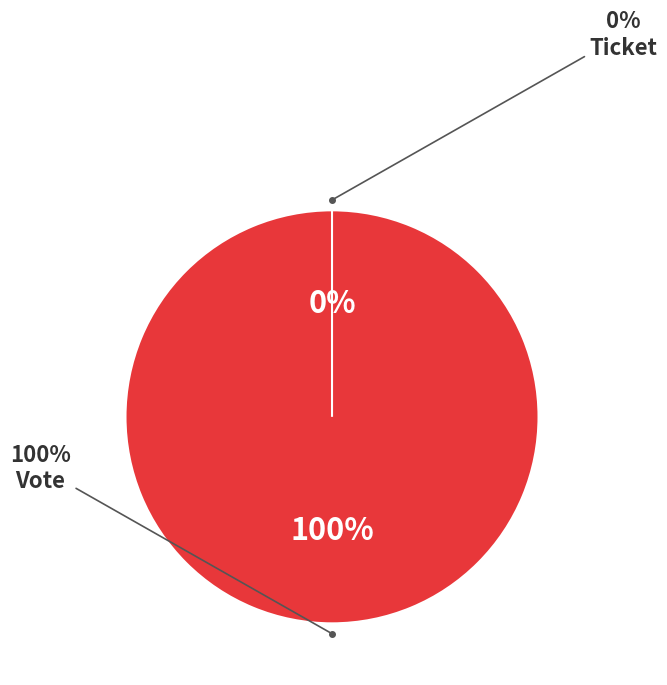

Which category has the biggest portion of the pie?

Vote